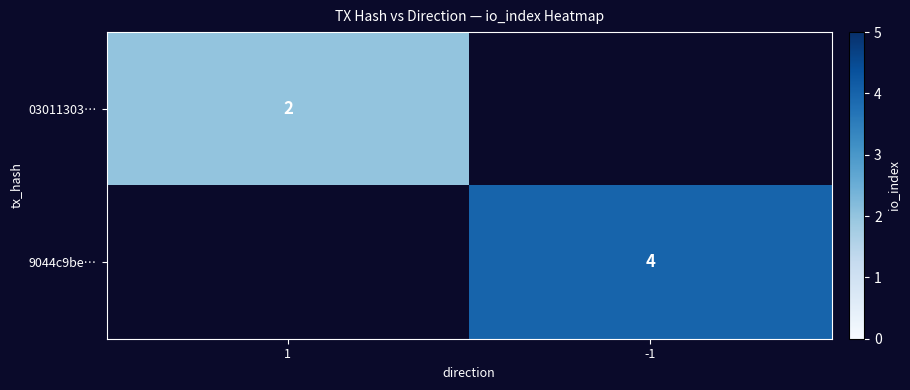

True or false: 03011303… has a value of 2 at 1.

True